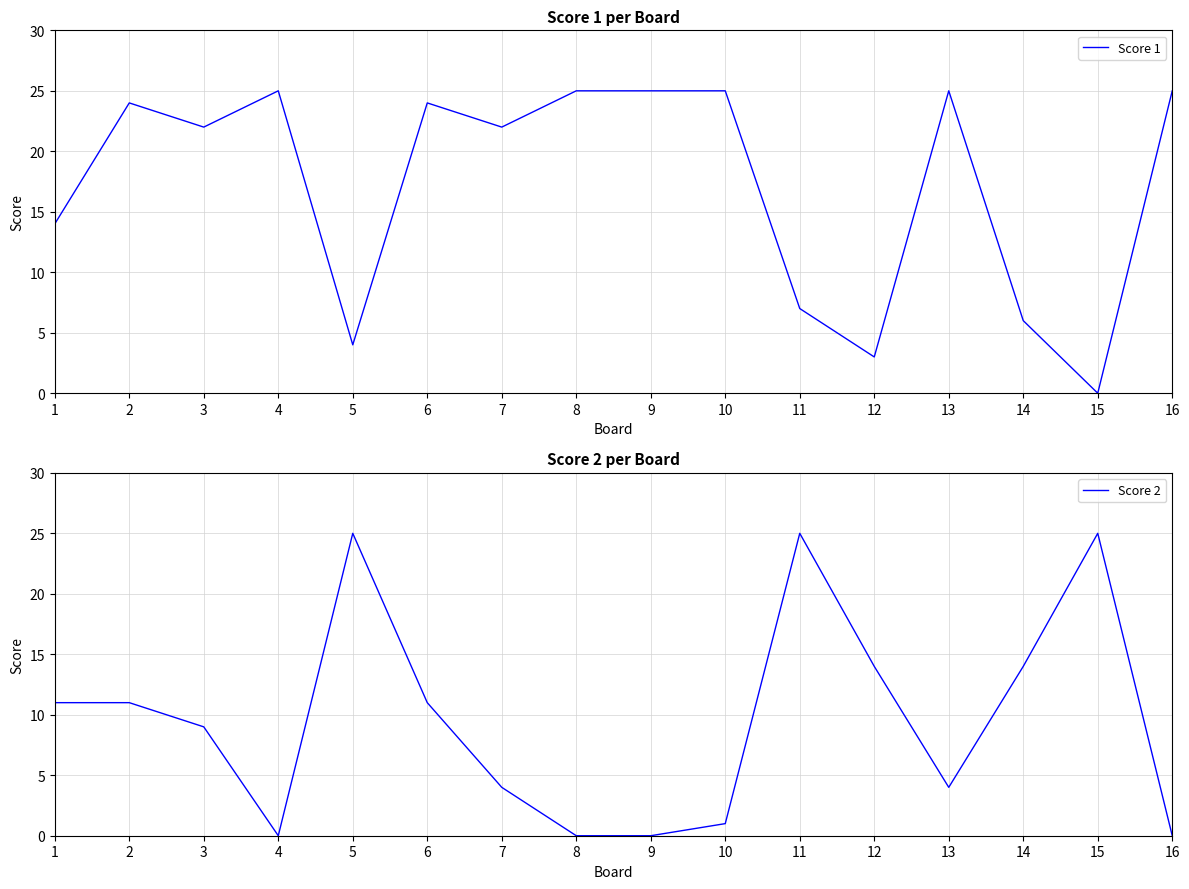

How many times do Score 2 and Score 1 cross each other?

6